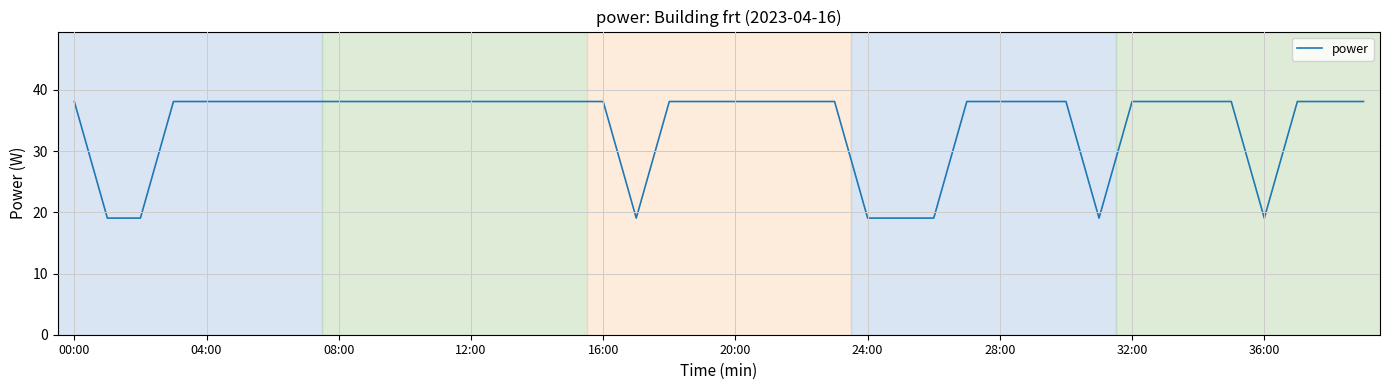

What is the smallest value displayed?

19.1